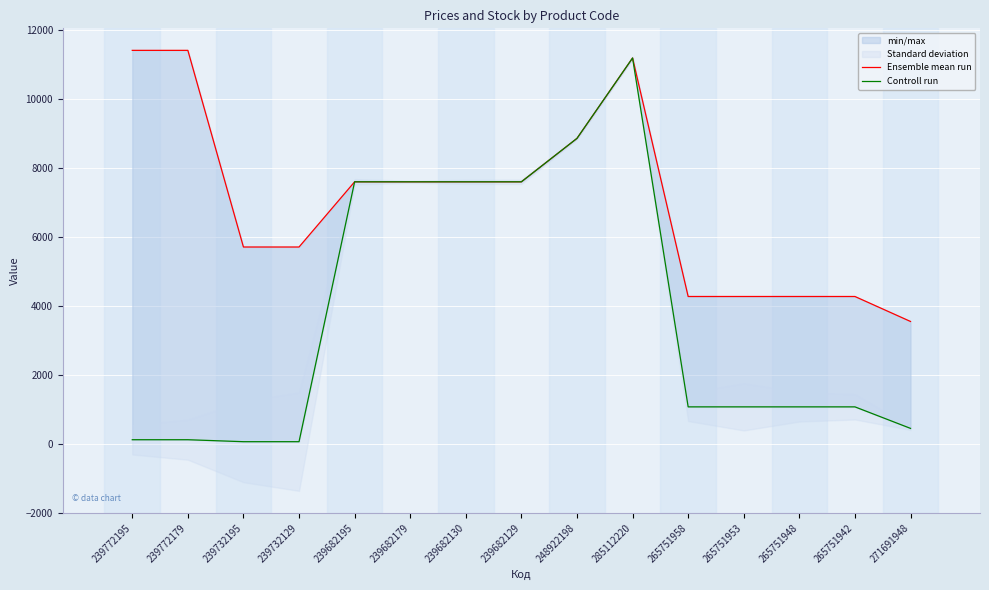

Is it true that Controll run equals 230.3 at 271691948?

False